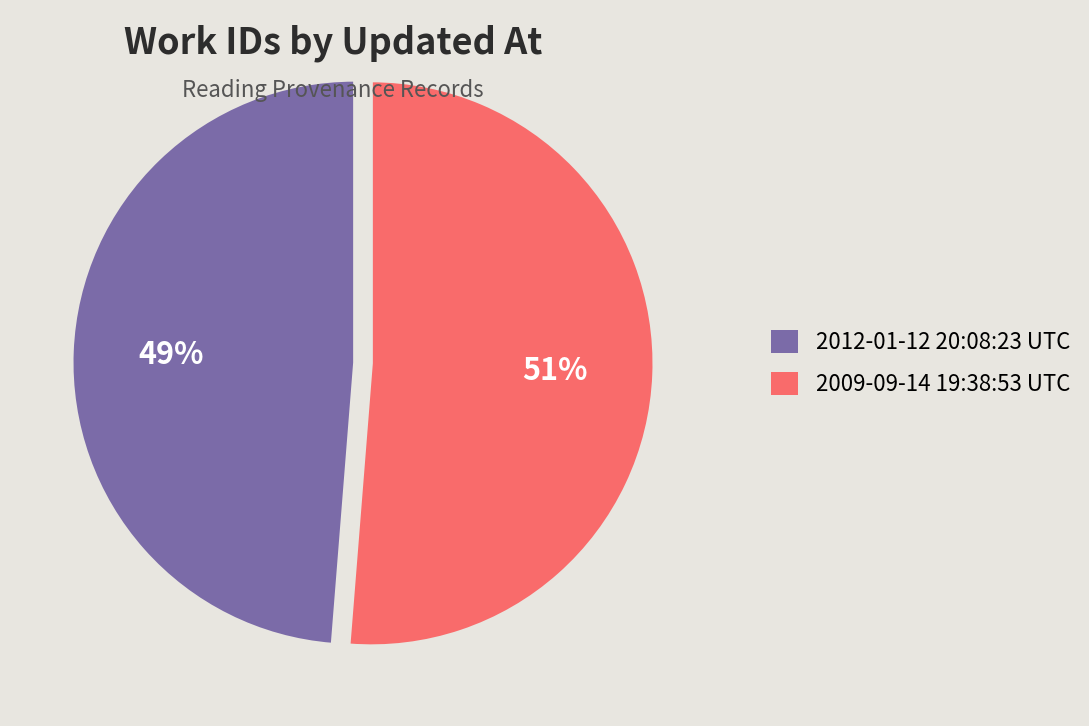

Which category has the smallest portion of the pie?

2012-01-12 20:08:23 UTC